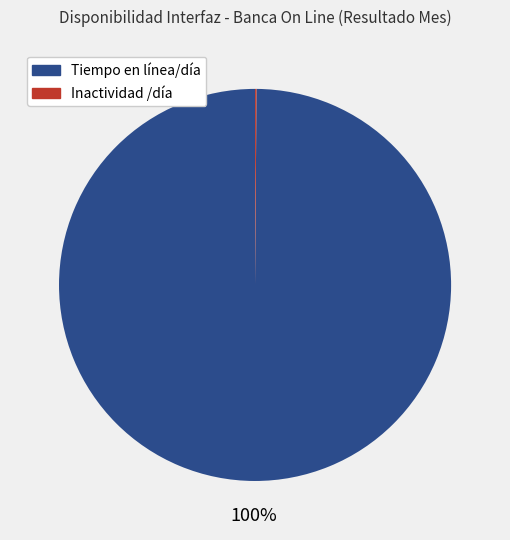

To the nearest percent, what is the average slice percentage?

50%